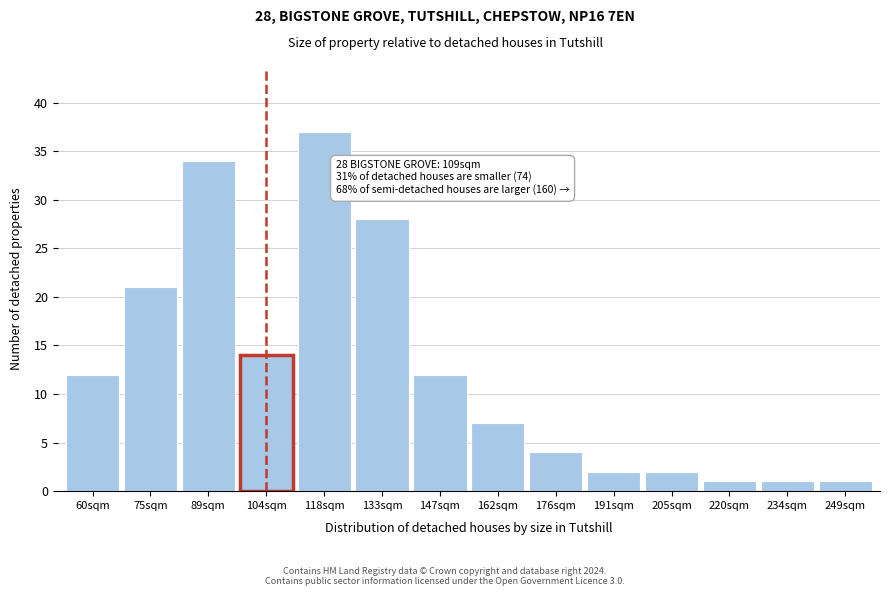

Reading left to right, transcribe all the data shown in this chart.

12	21	34	14	37	28	12	7	4	2	2	1	1	1